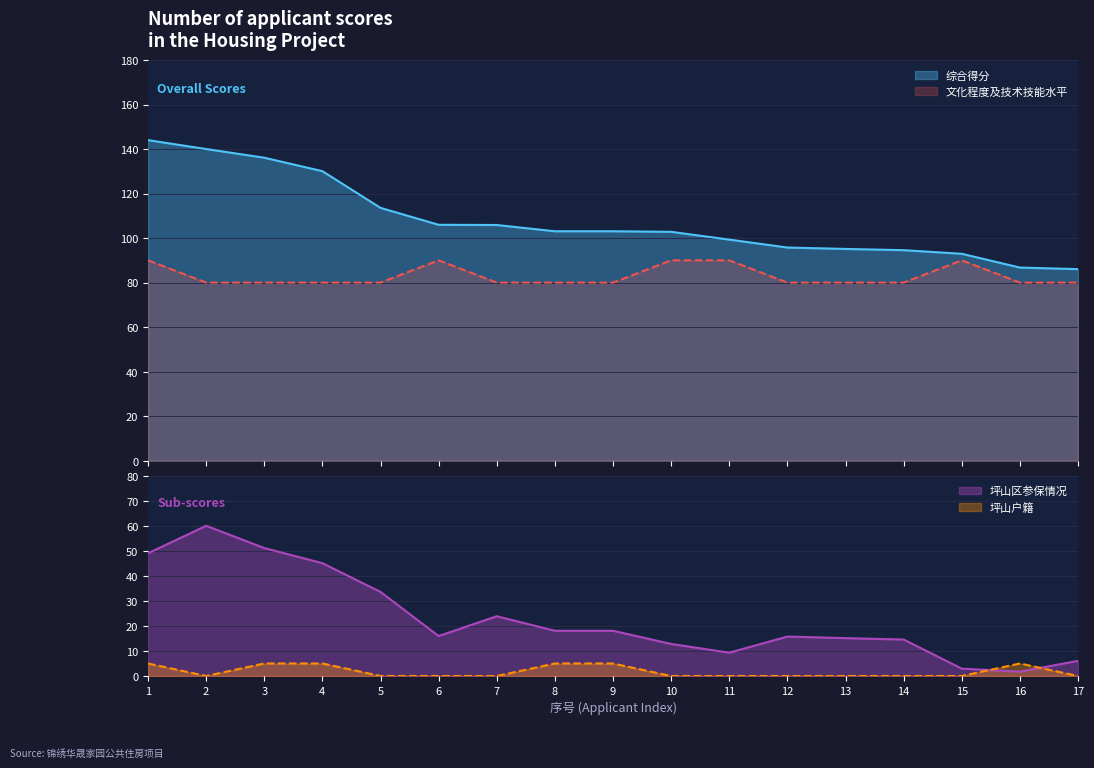

Which series has the largest range (max minus min)?

坪山区参保情况